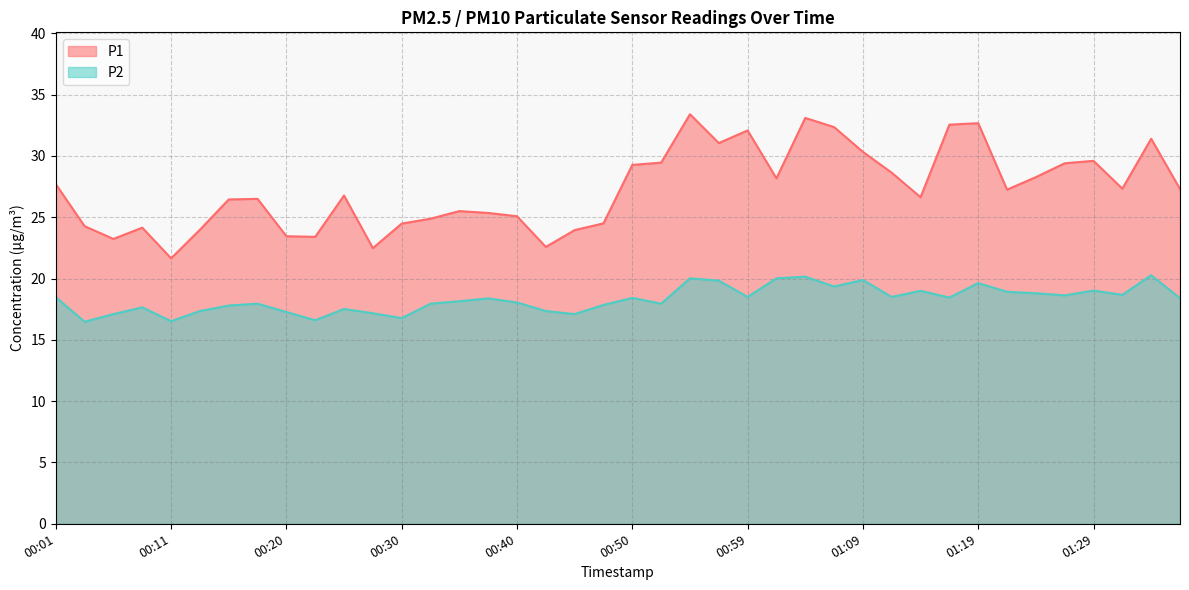

At which label does P2 first exceed 18?

00:01